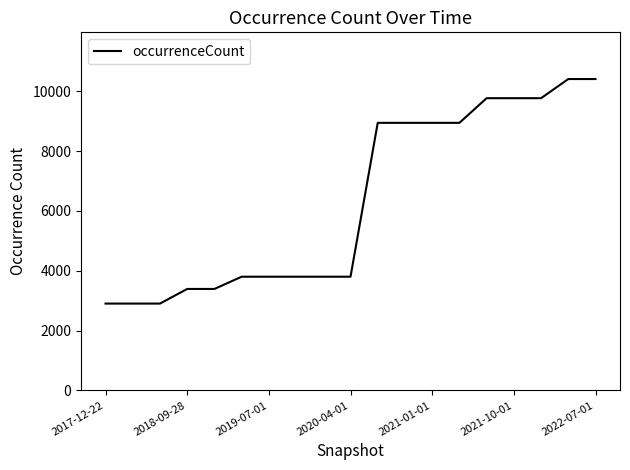

What is the average value?

6337